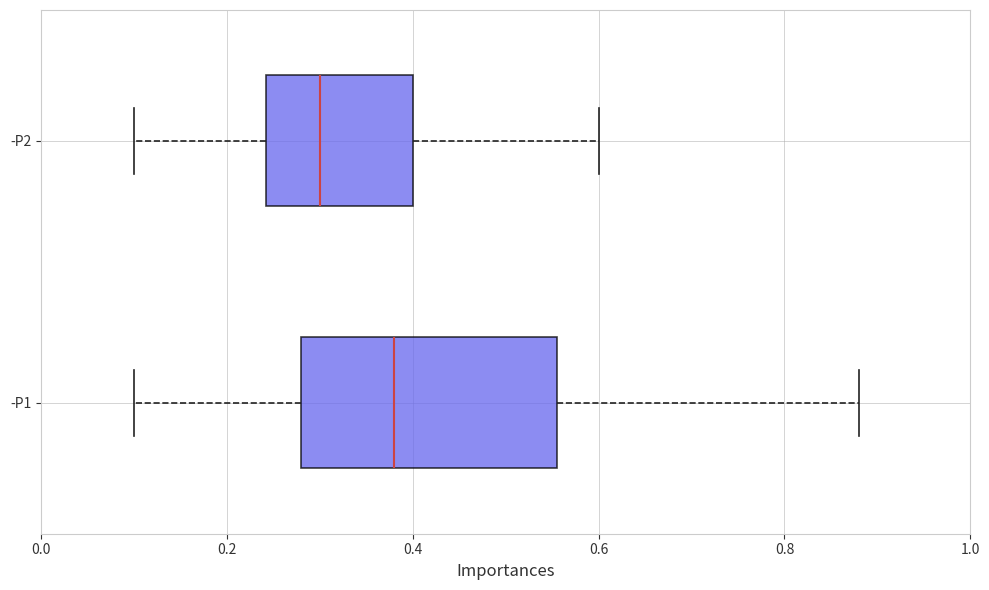

Where does the median line of the box for -P2 sit on the x-axis? The values are not printed on the chart, so give them approximately, as read against the axis.

0.30